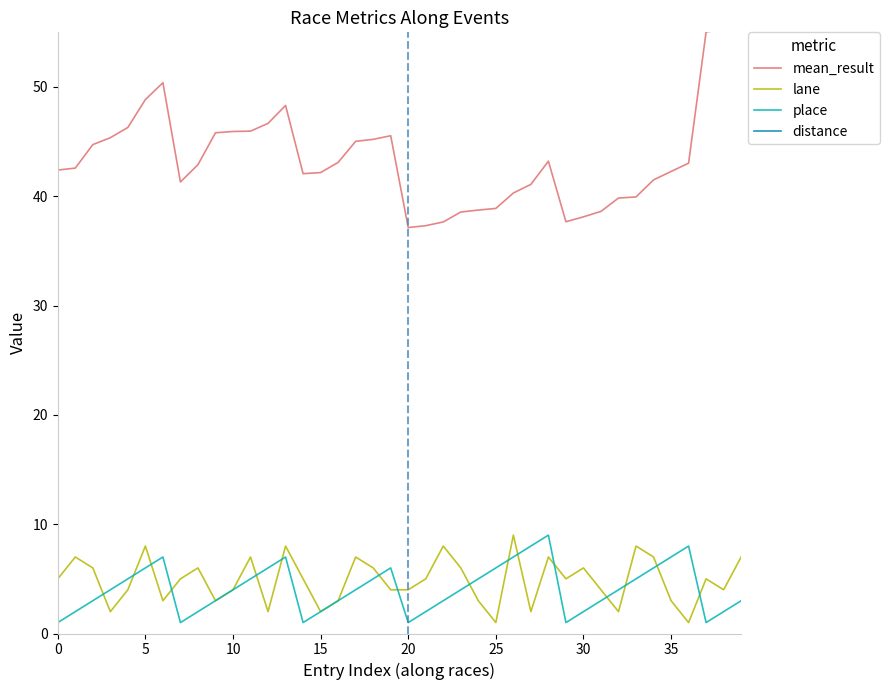

The place series shows 6 at 10. True or false?

False